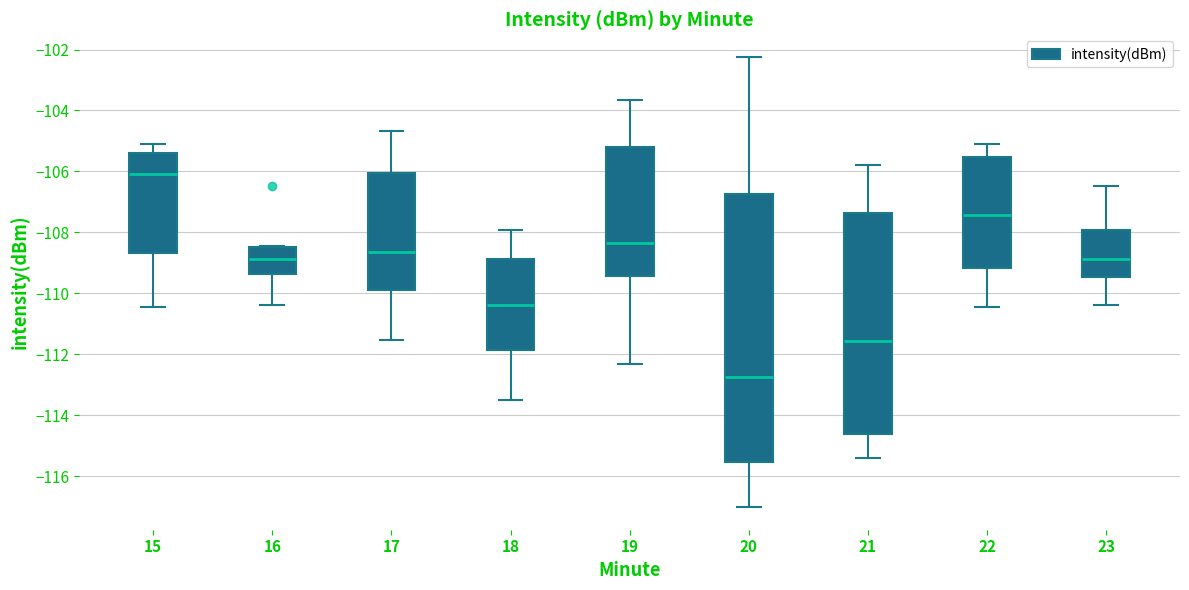

Which box's median line is the highest?

15